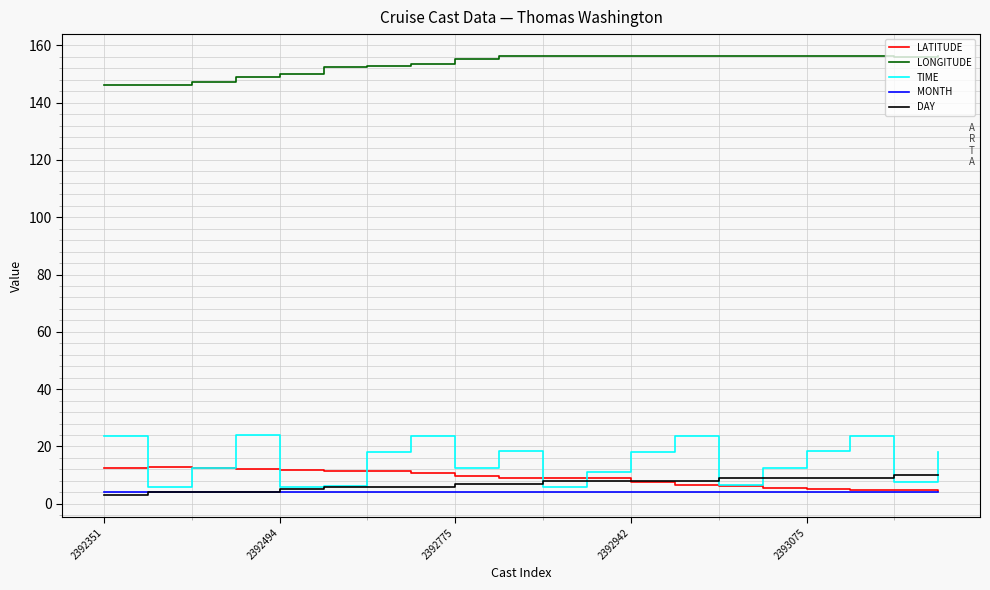

Does the chart display data point markers on the line(s)?

No